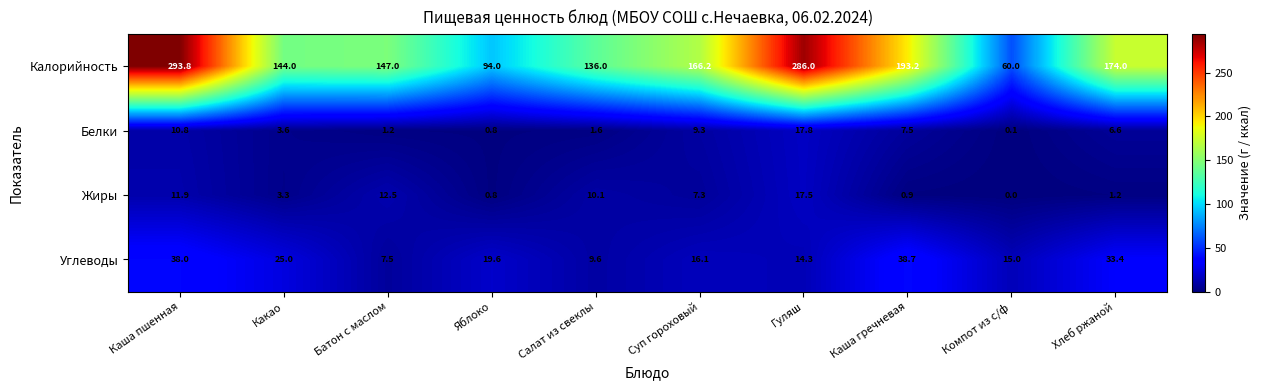

Between Суп гороховый and Гуляш, which series saw the biggest shift?

Калорийность